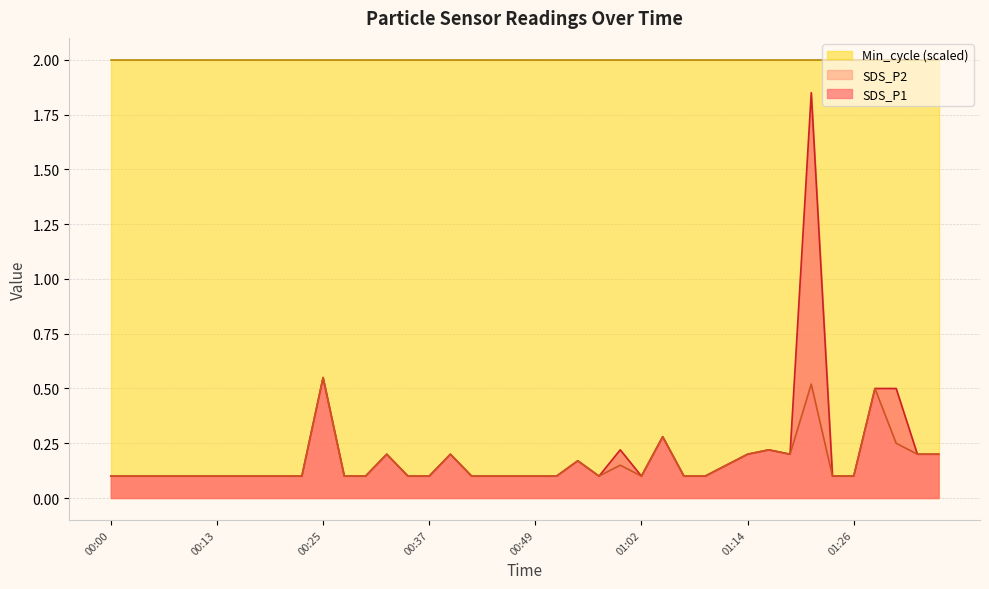

Rank the series by their maximum value, from lowest to highest.

SDS_P2, SDS_P1, Min_cycle (scaled)